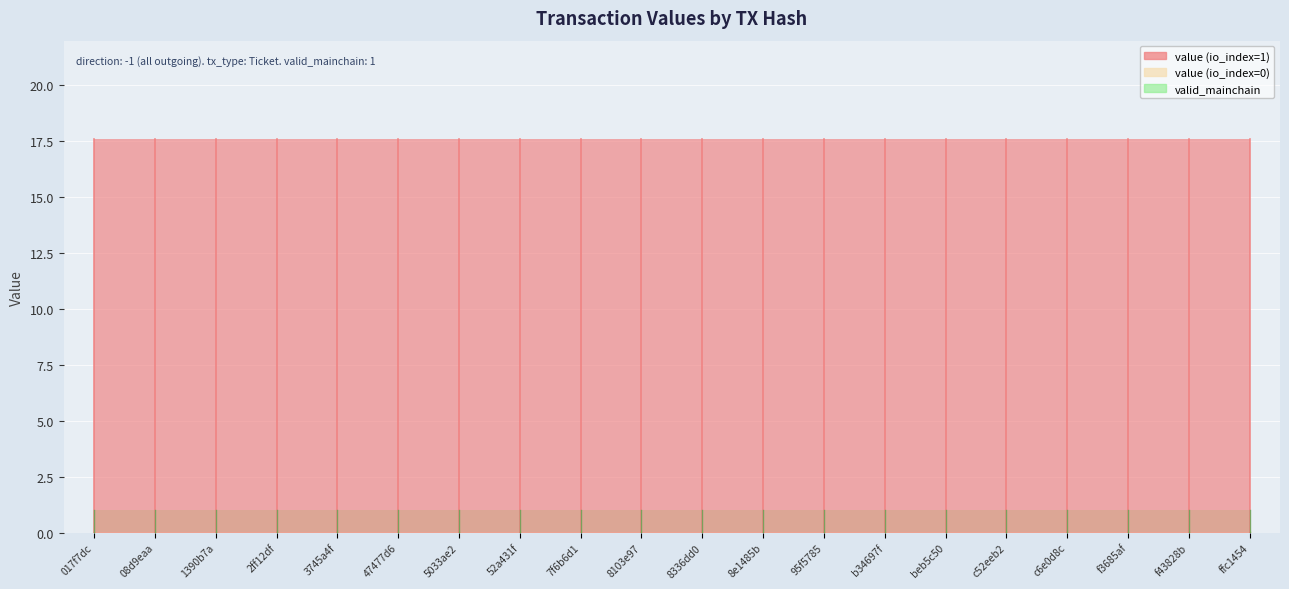

What is the highest value of the value series?

17.6